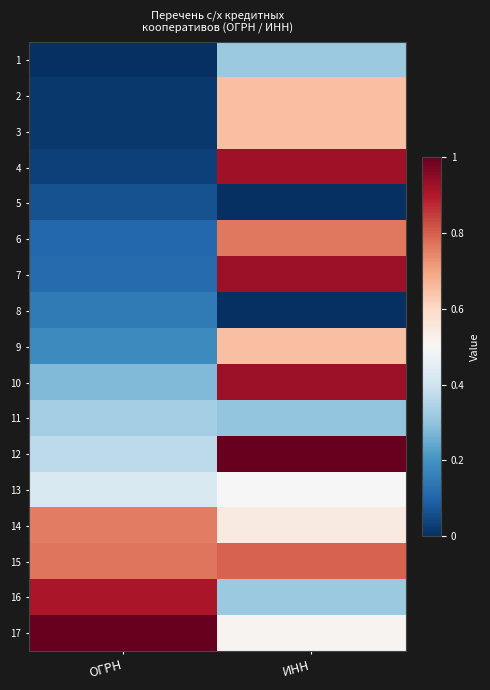

Reading left to right, list all the values displayed in this chart.

1: ОГРН=0.0	ИНН=0.3
2: ОГРН=0.0	ИНН=0.7
3: ОГРН=0.0	ИНН=0.7
4: ОГРН=0.0	ИНН=0.9
5: ОГРН=0.1	ИНН=0.0
6: ОГРН=0.1	ИНН=0.8
7: ОГРН=0.1	ИНН=0.9
8: ОГРН=0.1	ИНН=0.0
9: ОГРН=0.2	ИНН=0.7
10: ОГРН=0.3	ИНН=0.9
11: ОГРН=0.3	ИНН=0.3
12: ОГРН=0.4	ИНН=1.0
13: ОГРН=0.4	ИНН=0.5
14: ОГРН=0.8	ИНН=0.5
15: ОГРН=0.8	ИНН=0.8
16: ОГРН=0.9	ИНН=0.3
17: ОГРН=1.0	ИНН=0.5